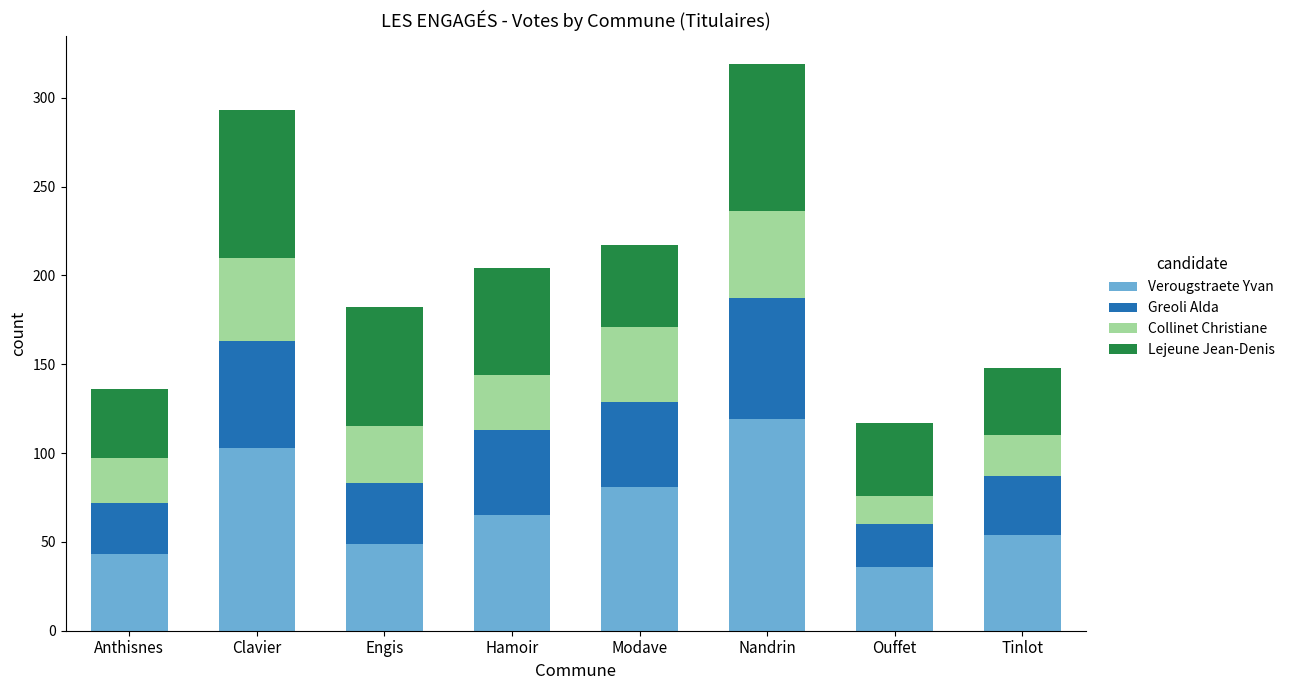

How many data points does each series have?

8